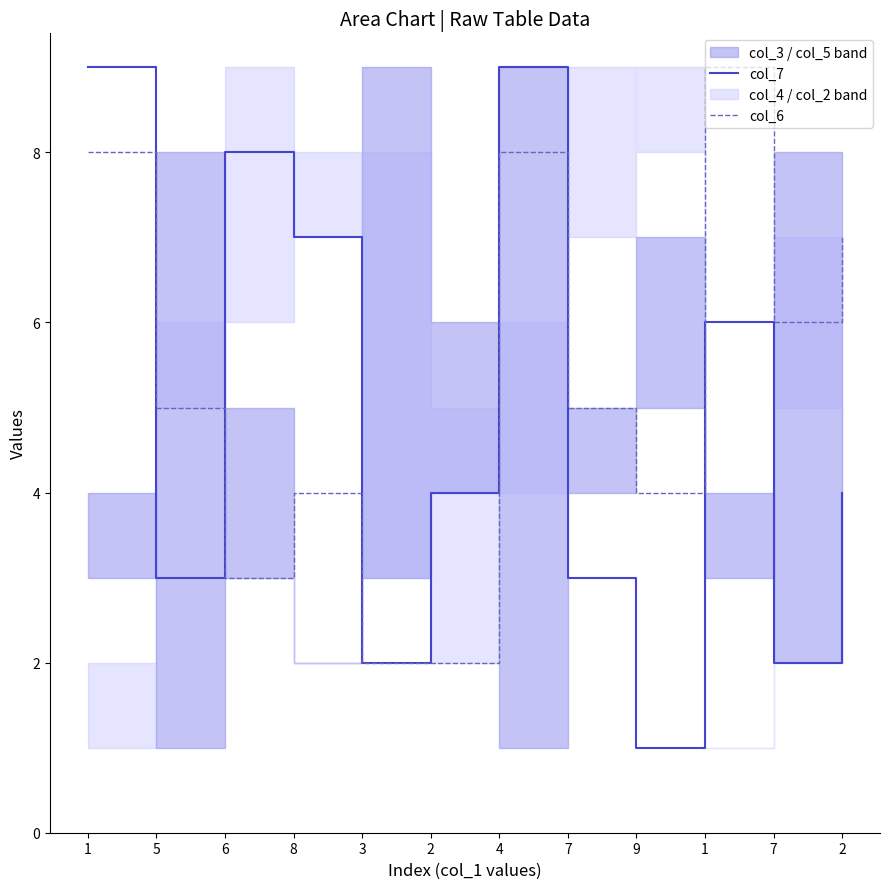

How many data points in col_7 are above 4?

5